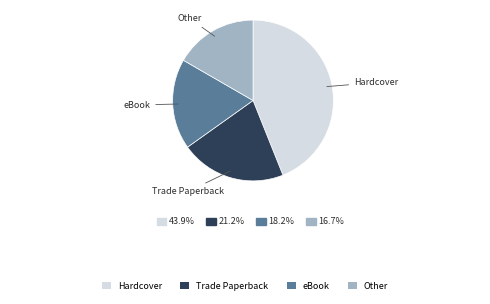

How many slices are in this pie chart?

4